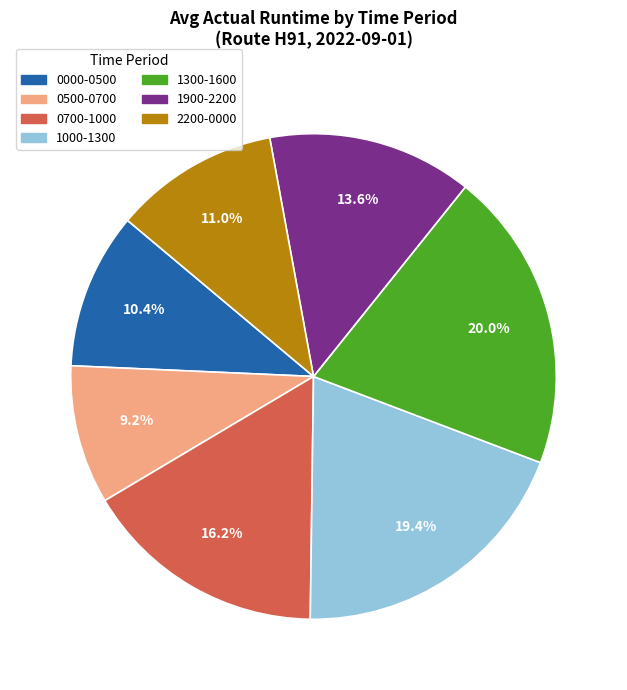

To the nearest percent, what is the difference between the largest and smallest slice percentages?

11%